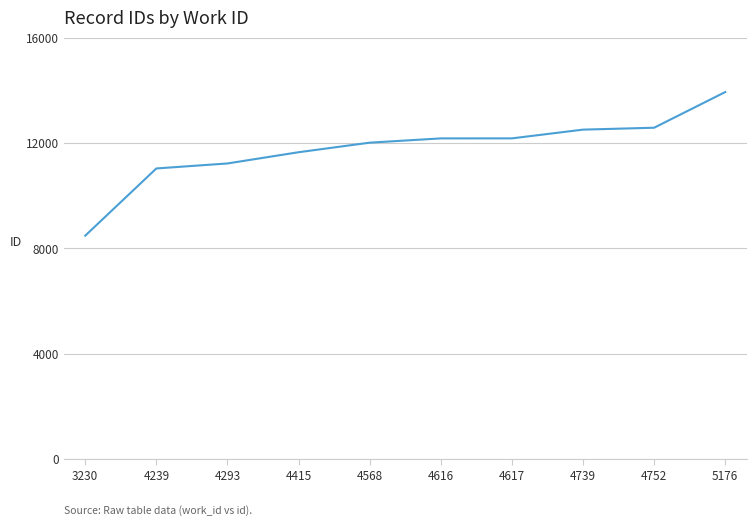

What value does the data have at 4239, to the nearest 100?

11000